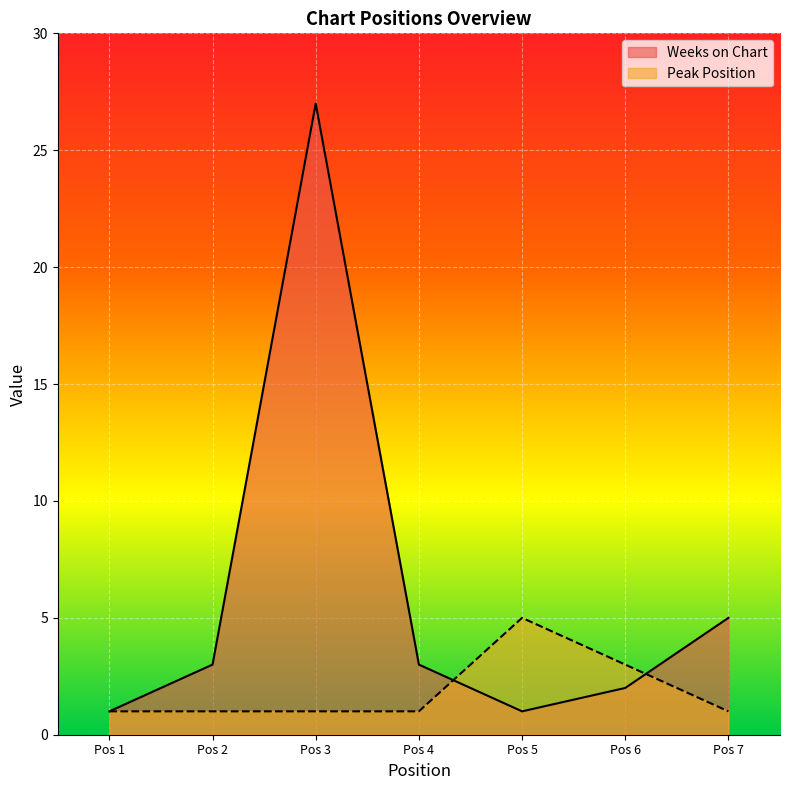

The value of Weeks on Chart at Pos 3 is 27. True or false?

True